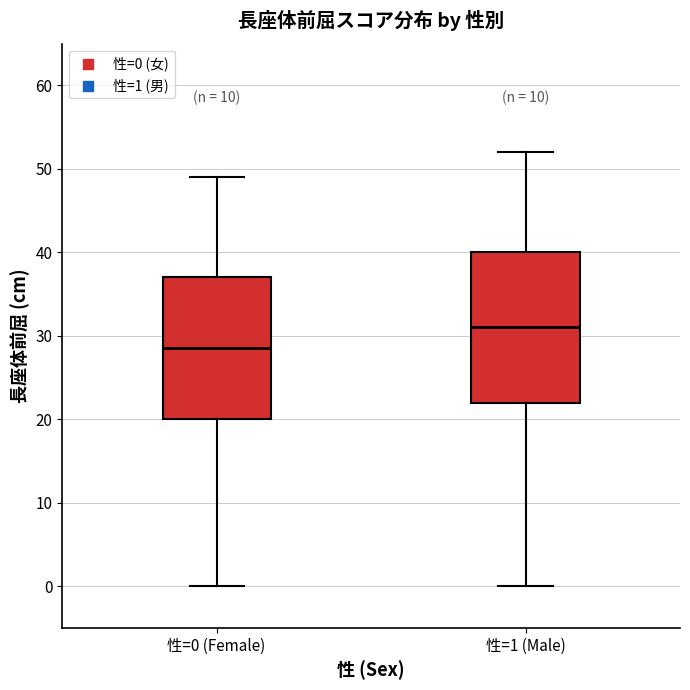

Reading left to right, read every box against the y-axis: the position of its median line, the range the box covers, and the ends of its whiskers. The values are not printed on the chart, so give them approximately, as read against the axis.

性=0 (Female): median 29, box 20 to 37, whiskers 0 to 49
性=1 (Male): median 31, box 22 to 40, whiskers 0 to 52